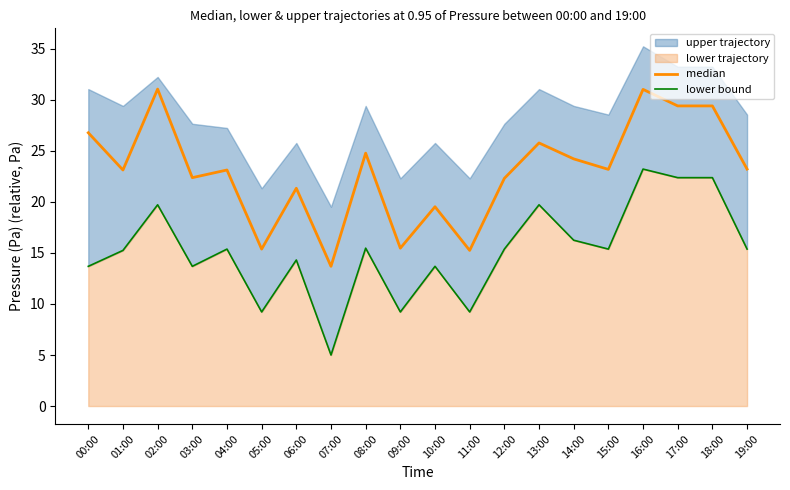

Where is the first local maximum for lower bound?

02:00